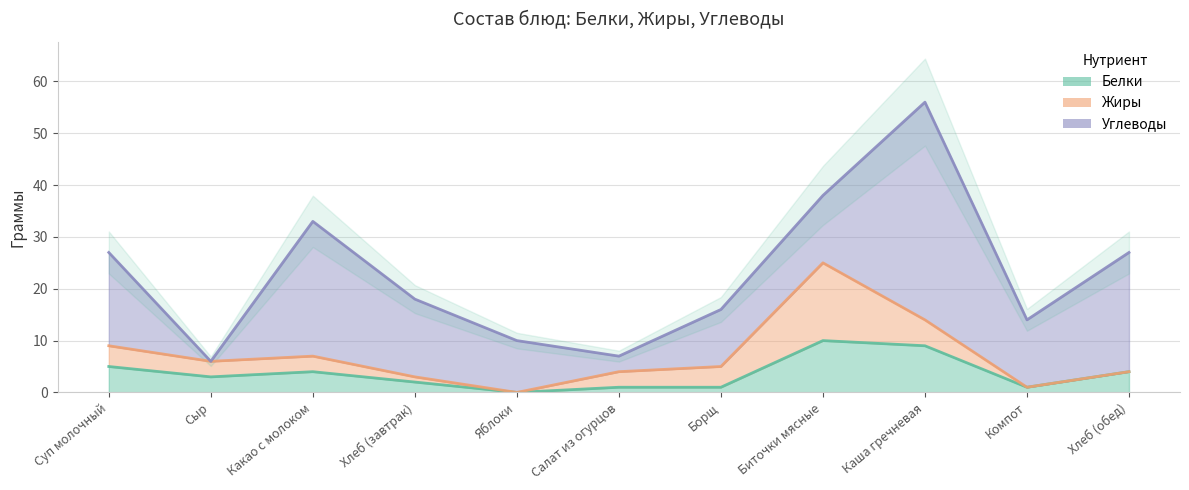

Which category has the highest value in the Белки series?

Биточки мясные